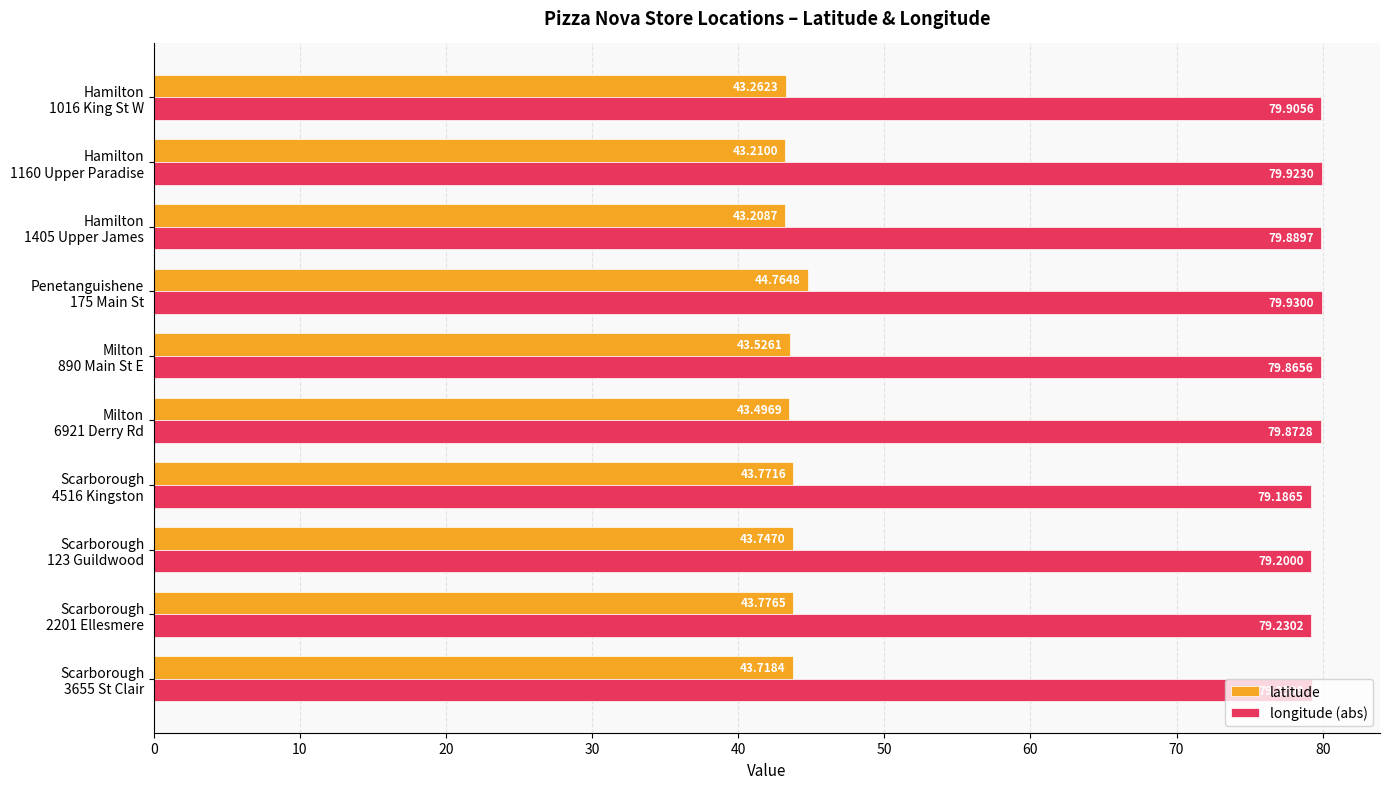

What is the difference between the second highest and second lowest values in the longitude (abs) series?

0.7